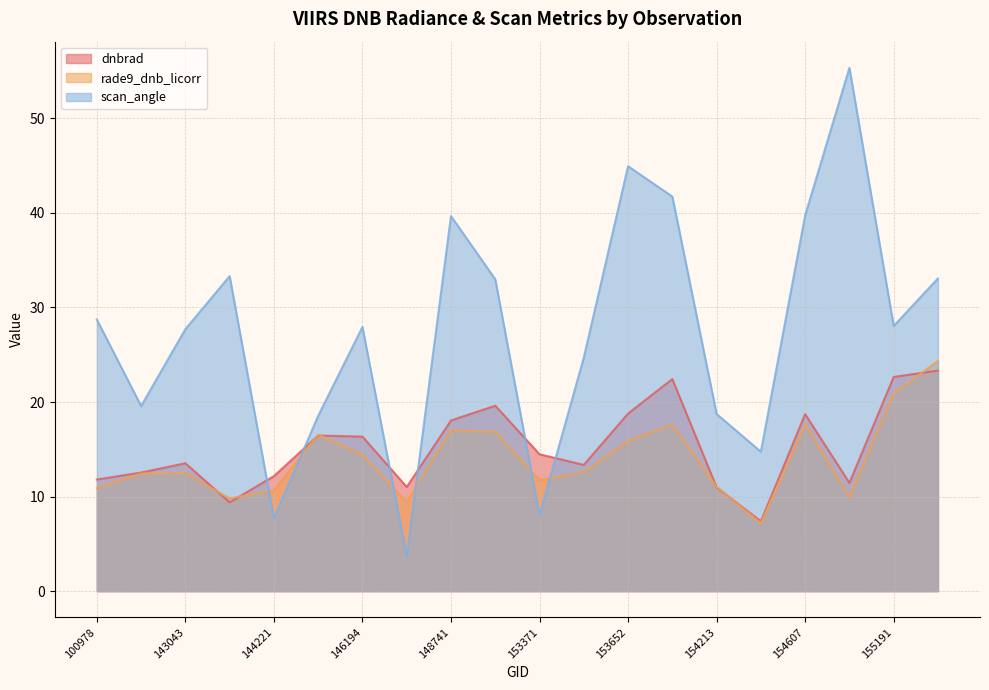

List the series in order of their peak value, highest first.

scan_angle, rade9_dnb_licorr, dnbrad